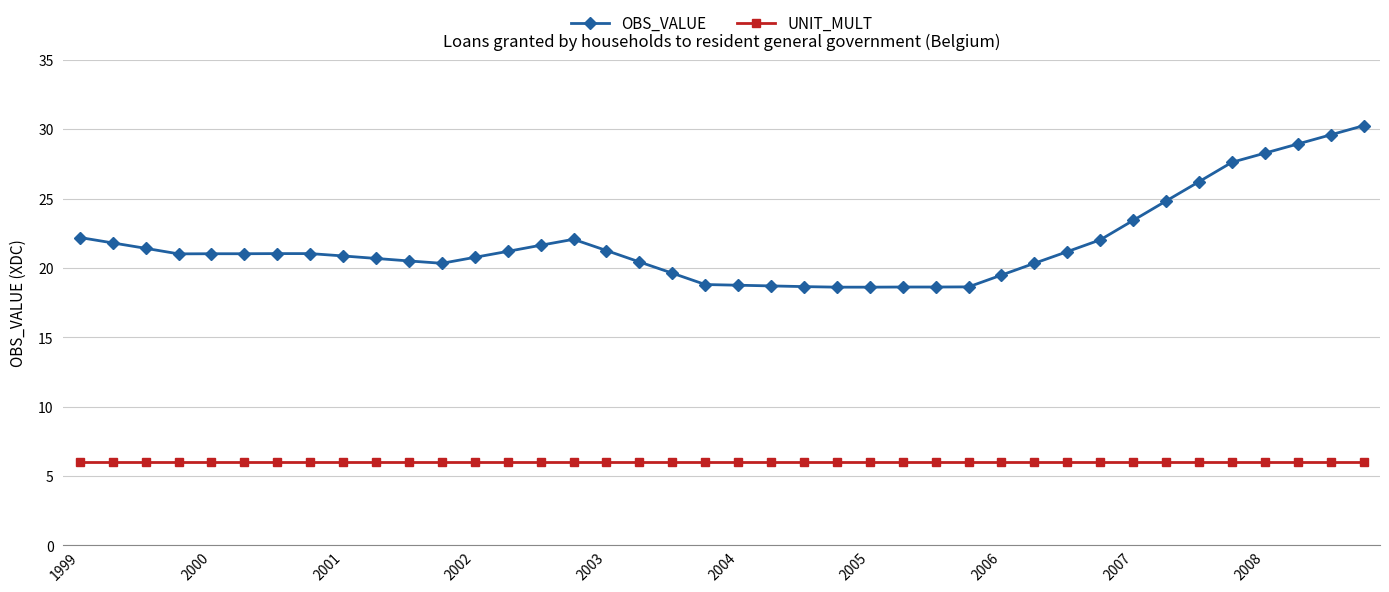

What is the minimum value shown in the chart?

6.0